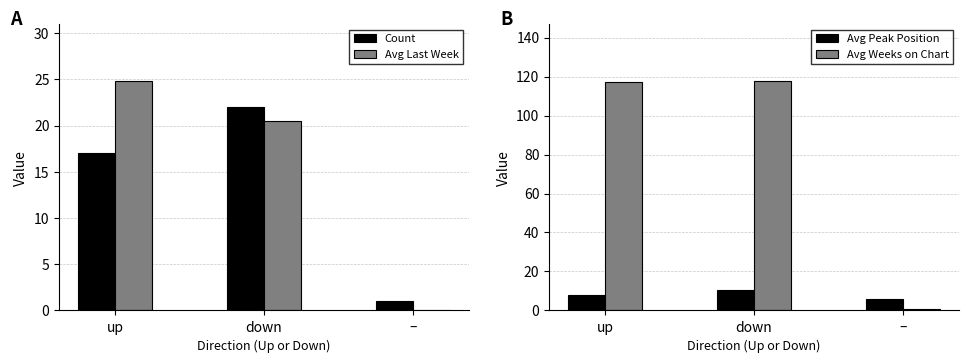

Is it true that Avg Weeks on Chart equals 159.3 at down?

False